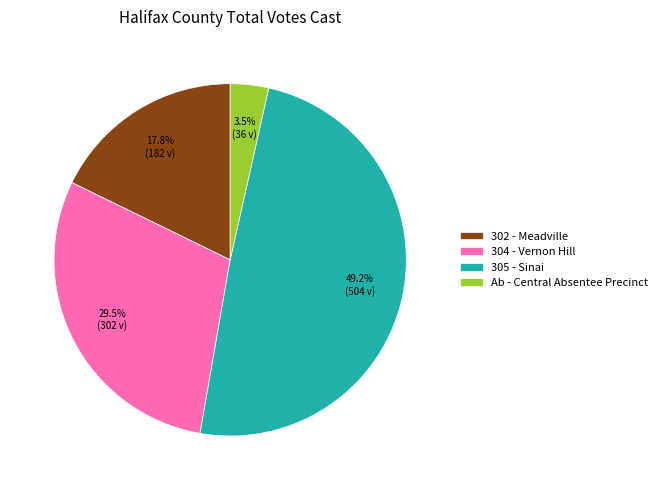

How many segments does this pie chart have?

4